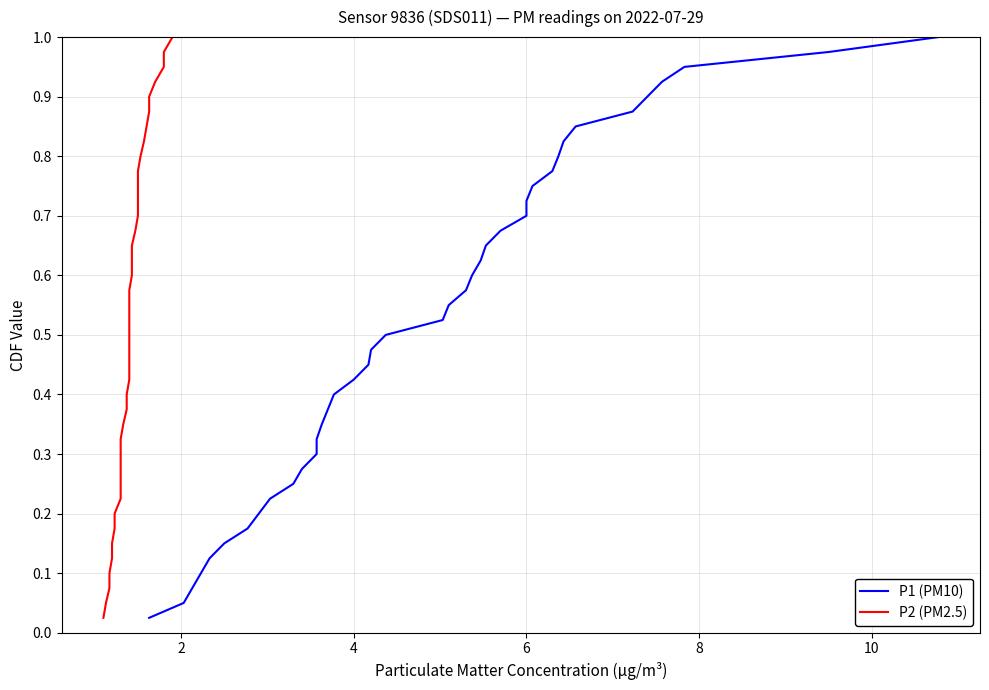

Does the chart have visible grid lines?

Yes